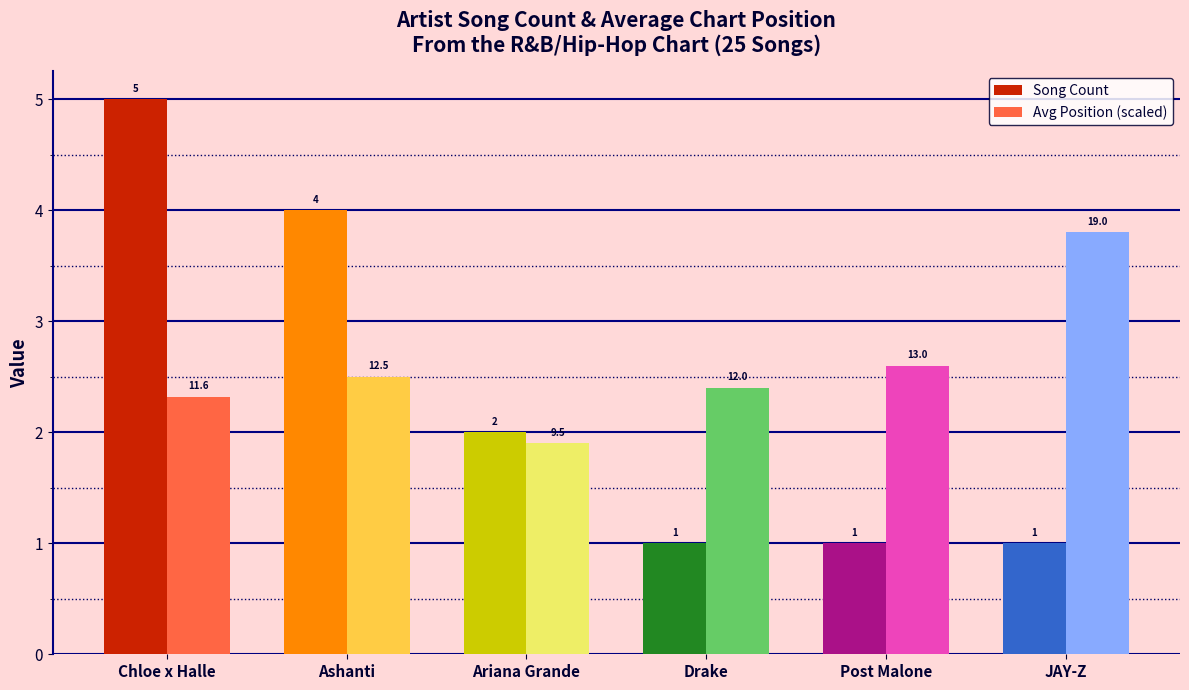

How many series are shown in this chart?

2